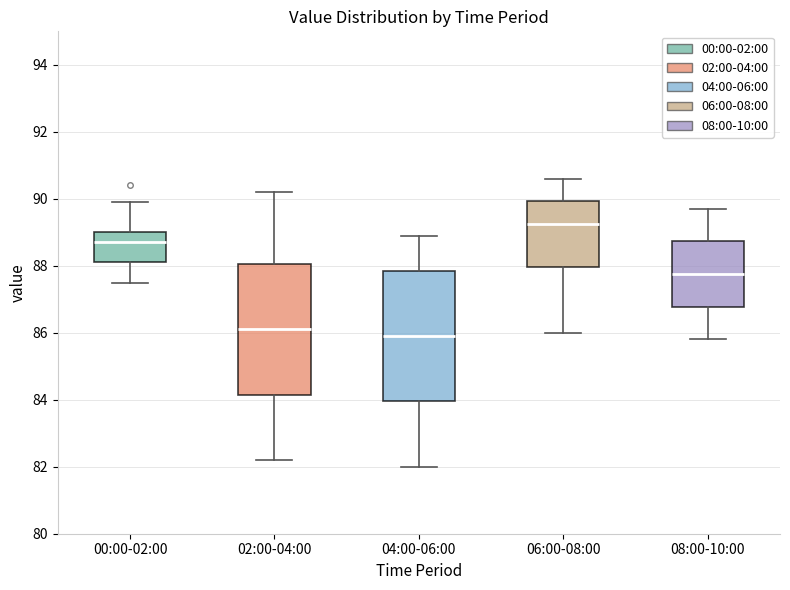

Which box's median line is the highest?

06:00-08:00